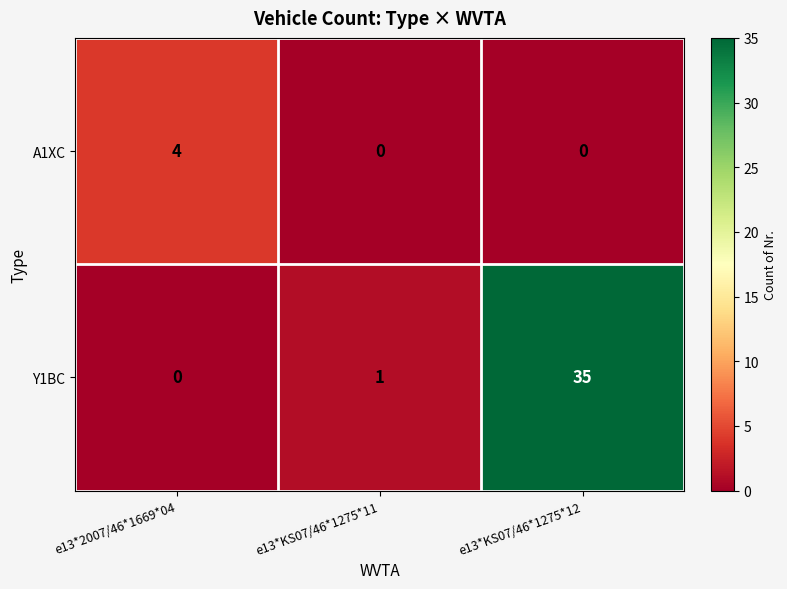

Reading left to right, list all the values displayed in this chart.

A1XC: e13*2007/46*1669*04=4	e13*KS07/46*1275*11=0	e13*KS07/46*1275*12=0
Y1BC: e13*2007/46*1669*04=0	e13*KS07/46*1275*11=1	e13*KS07/46*1275*12=35